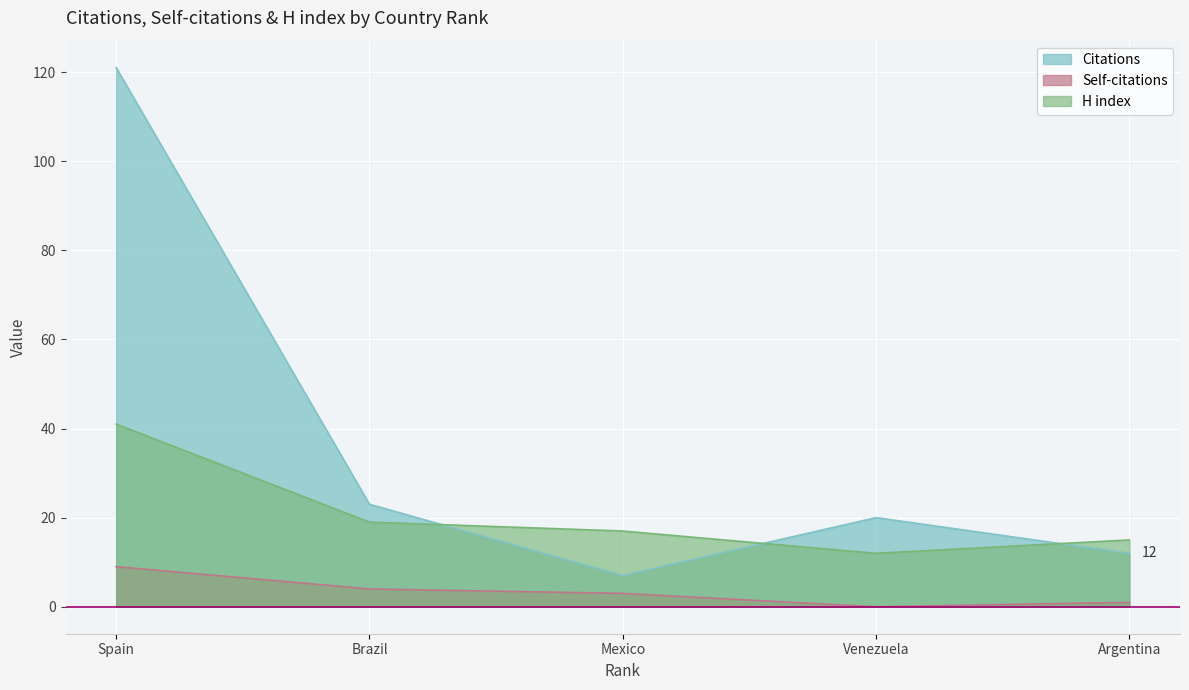

What is the value of the Citations point at the 2nd from the left?

23